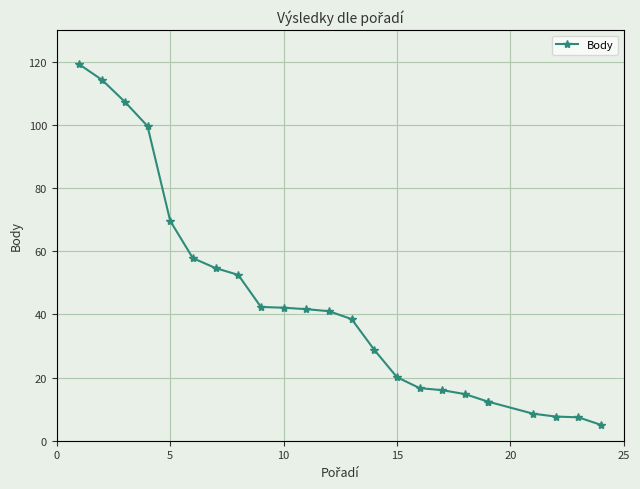

What is the value of the 18th point from the left?

14.8